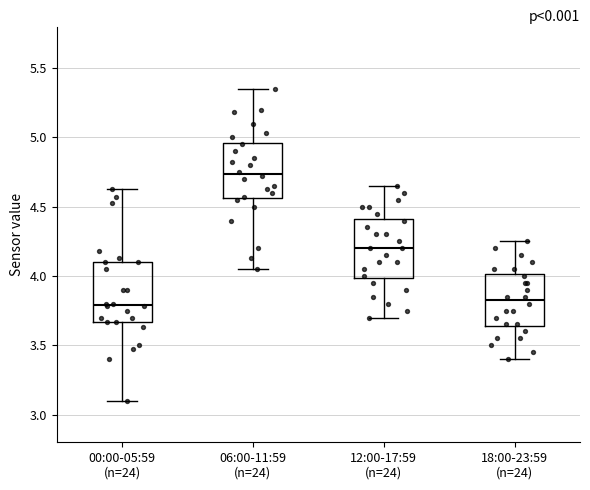

Reading left to right, transcribe this box plot: for each box, give where its median line is, the range the box spans, and where its two whiskers end, as read against the y-axis. The values are not printed on the chart, so give them approximately, as read against the axis.

00:00-05:59 (n=24): median 3.80, box 3.65 to 4.10, whiskers 3.10 to 4.65
06:00-11:59 (n=24): median 4.75, box 4.55 to 4.95, whiskers 4.05 to 5.35
12:00-17:59 (n=24): median 4.20, box 4.00 to 4.40, whiskers 3.70 to 4.65
18:00-23:59 (n=24): median 3.85, box 3.65 to 4.00, whiskers 3.40 to 4.25